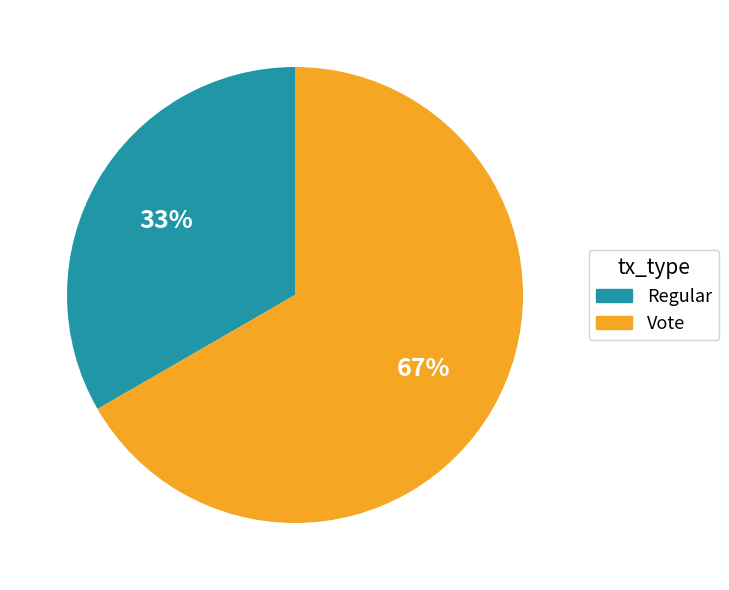

Is it true that Vote is 67% of the pie?

True